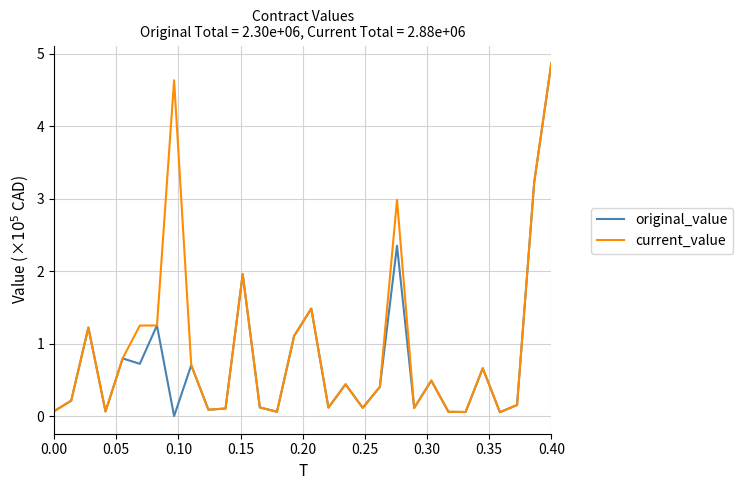

What is the maximum value for current_value?

4.9